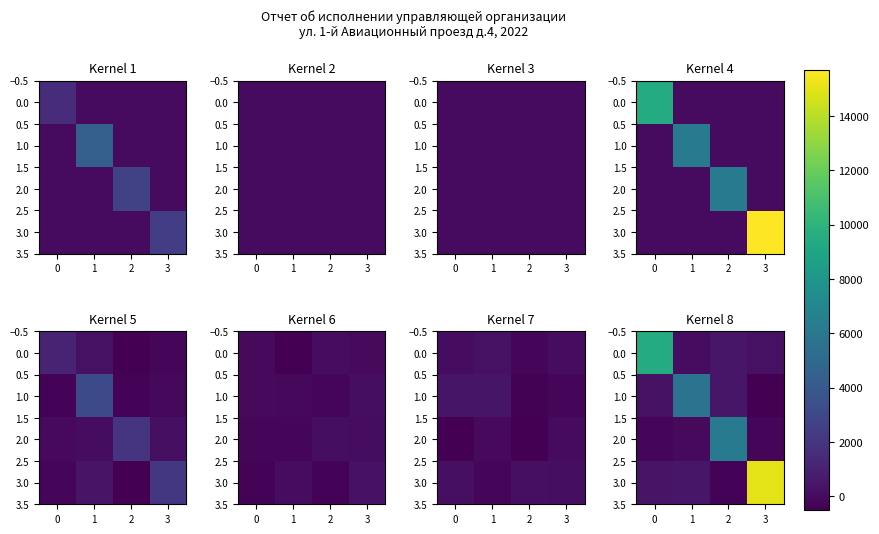

What is the difference between the maximum and minimum values in the 0.0 series?

9404.9